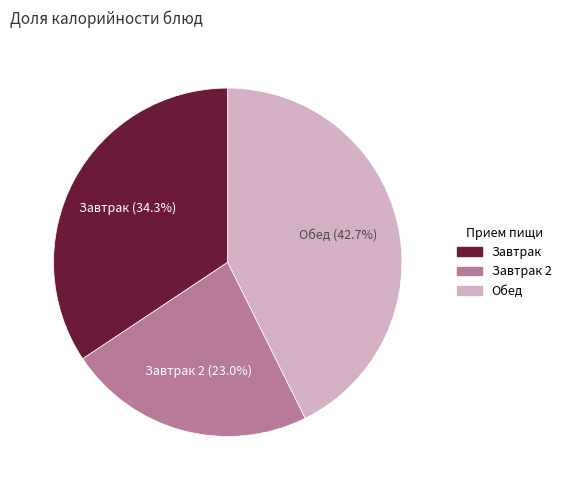

What percentage do Завтрак and Завтрак 2 together represent?

57.3%